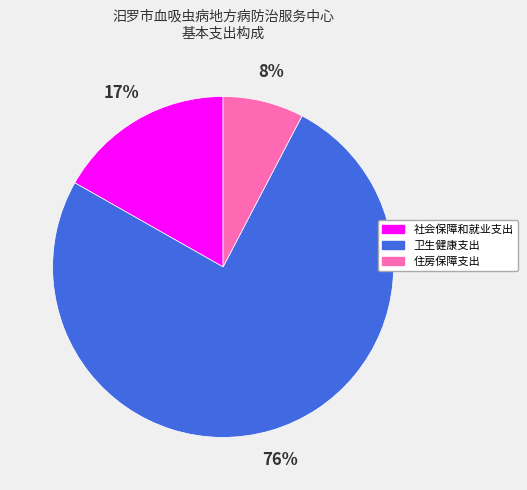

To the nearest percent, what percentage of the pie is 社会保障和就业支出?

17%